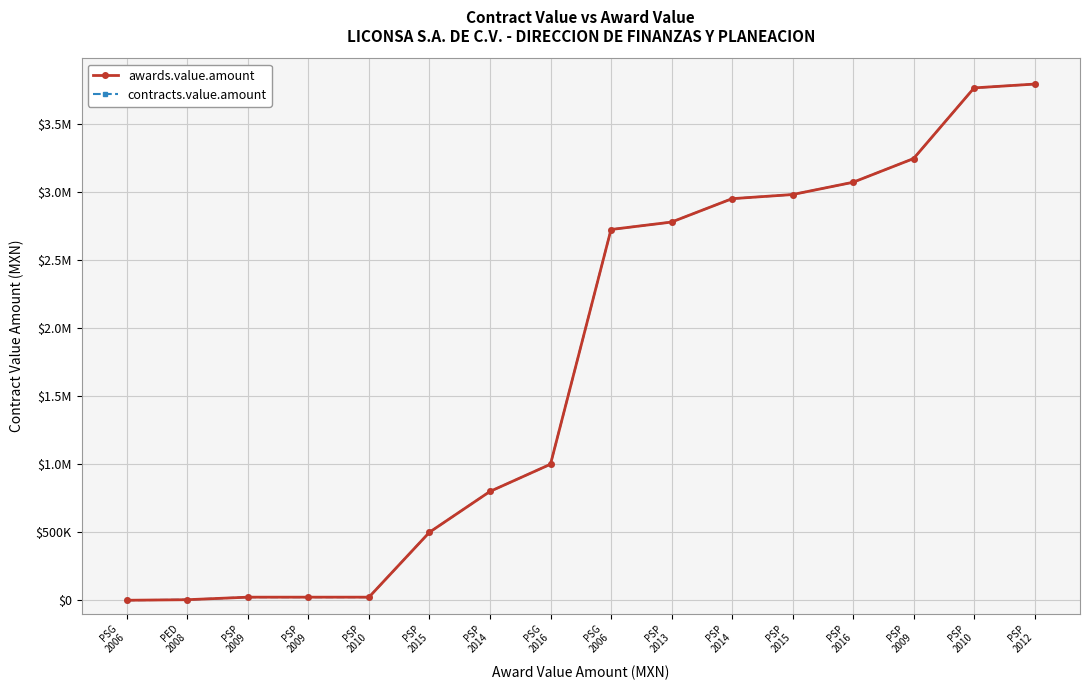

Is the value of awards.value.amount at PSP
2009 greater than the value of contracts.value.amount at PSP
2010?

No